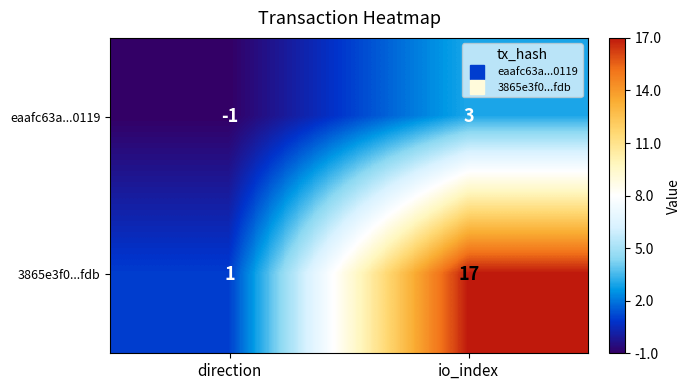

Reading right to left, list all the values displayed in this chart.

eaafc63a...0119: 3	-1
3865e3f0...fdb: 17	1